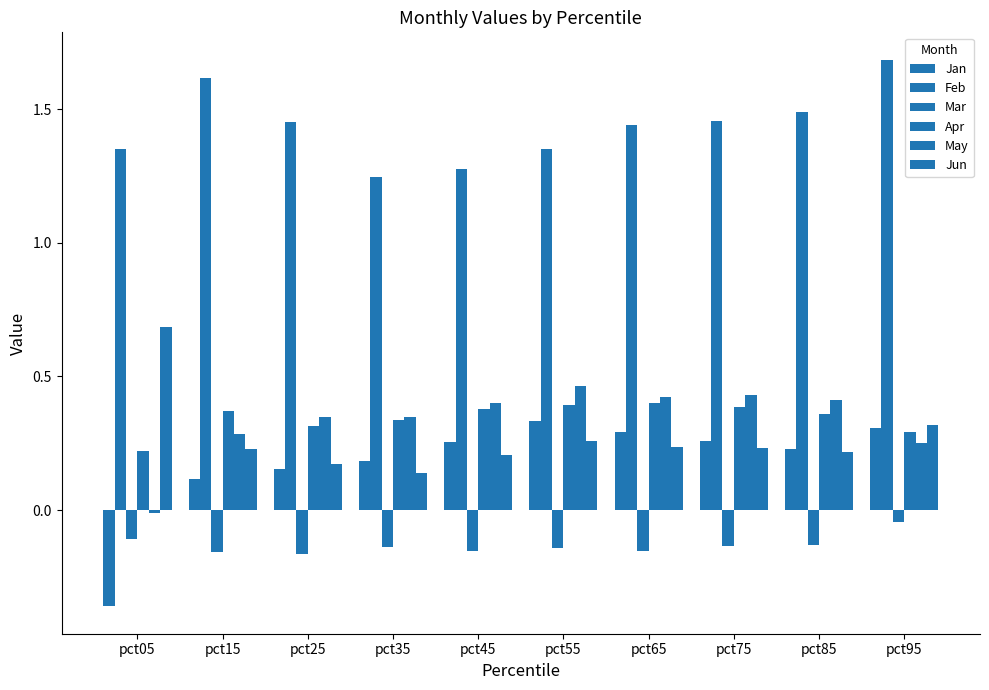

What is the spread (max minus min) of values at pct45?

1.4